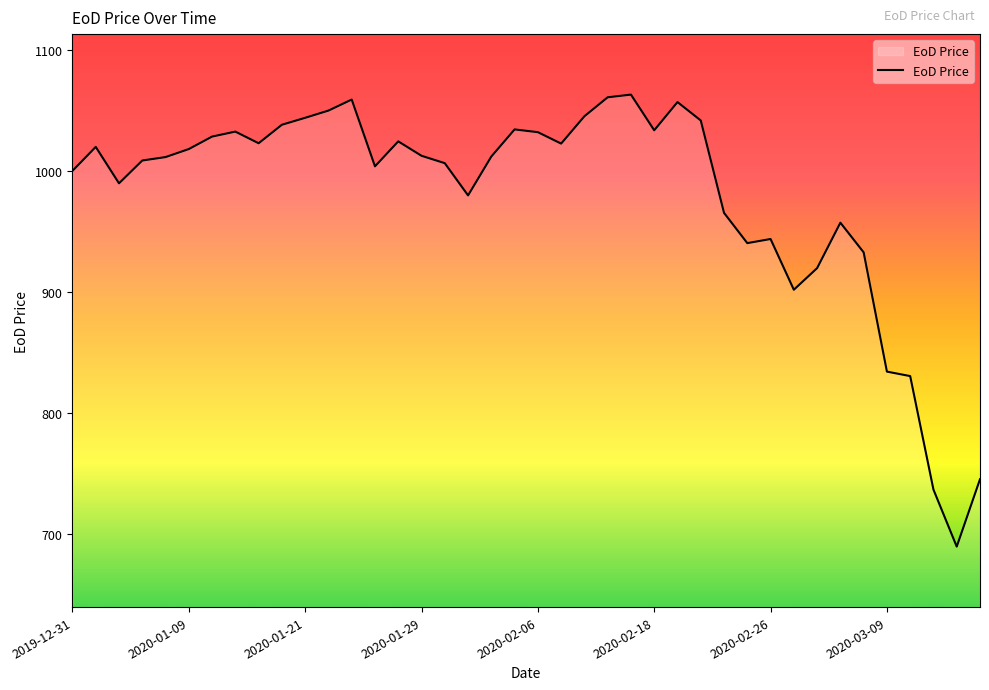

What is the minimum value shown in the chart?

689.5